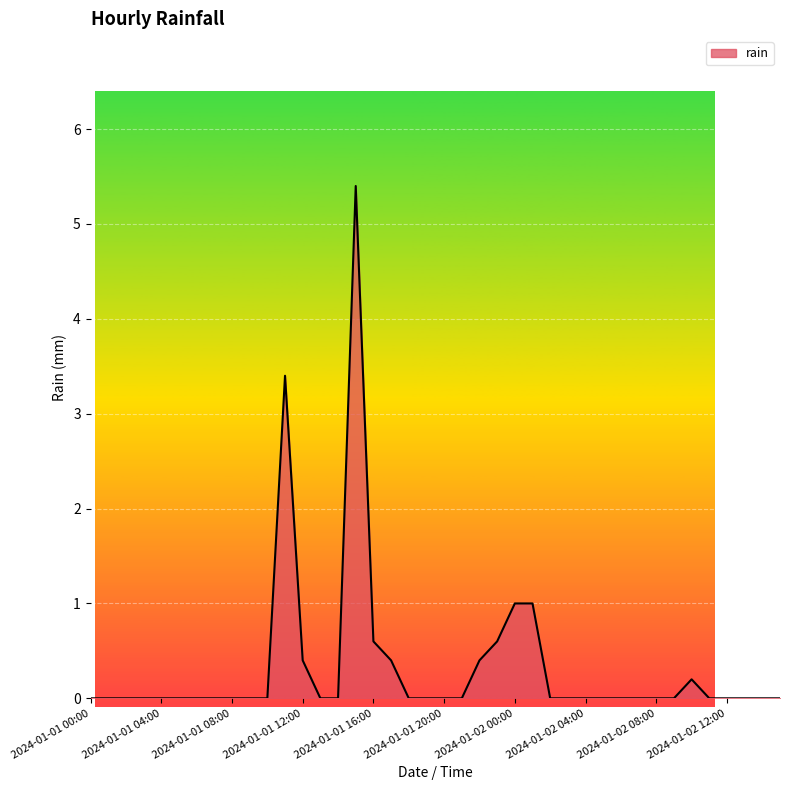

What is the average value?

0.3